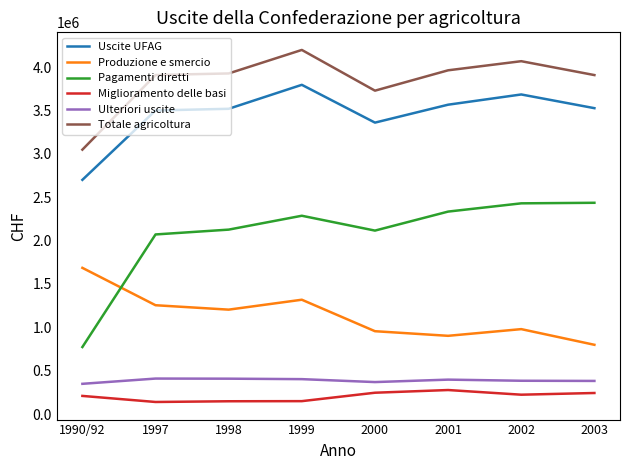

What is the total value across all series at 2001?

11436164